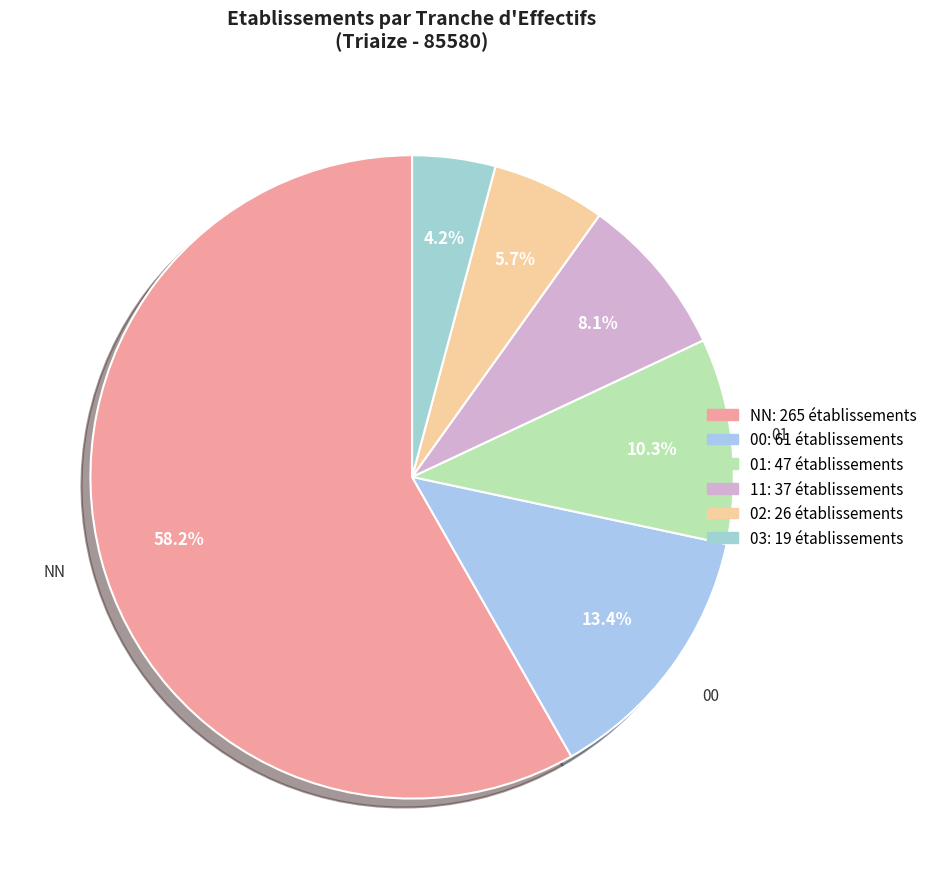

What is the majority slice?

NN